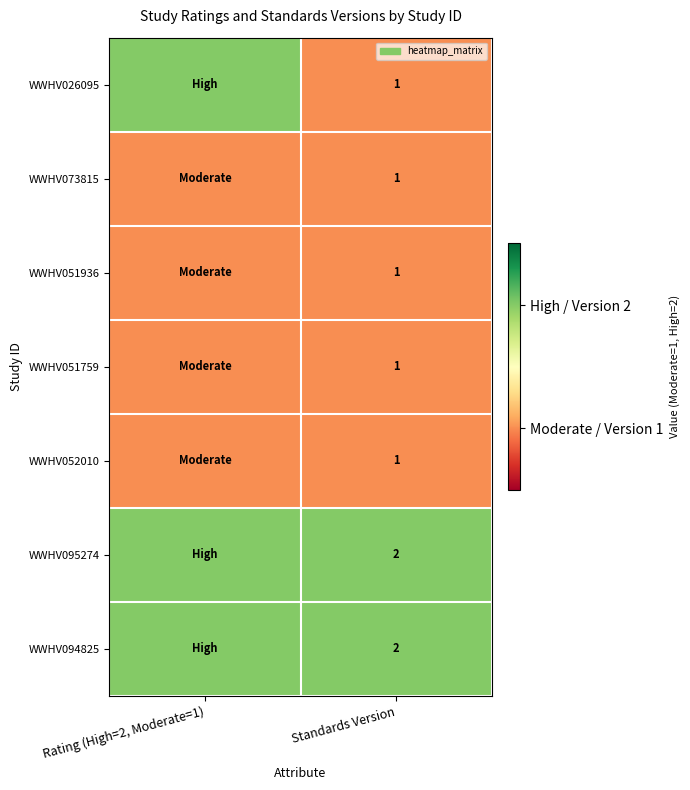

What is the total value across all series at Standards Version?

9